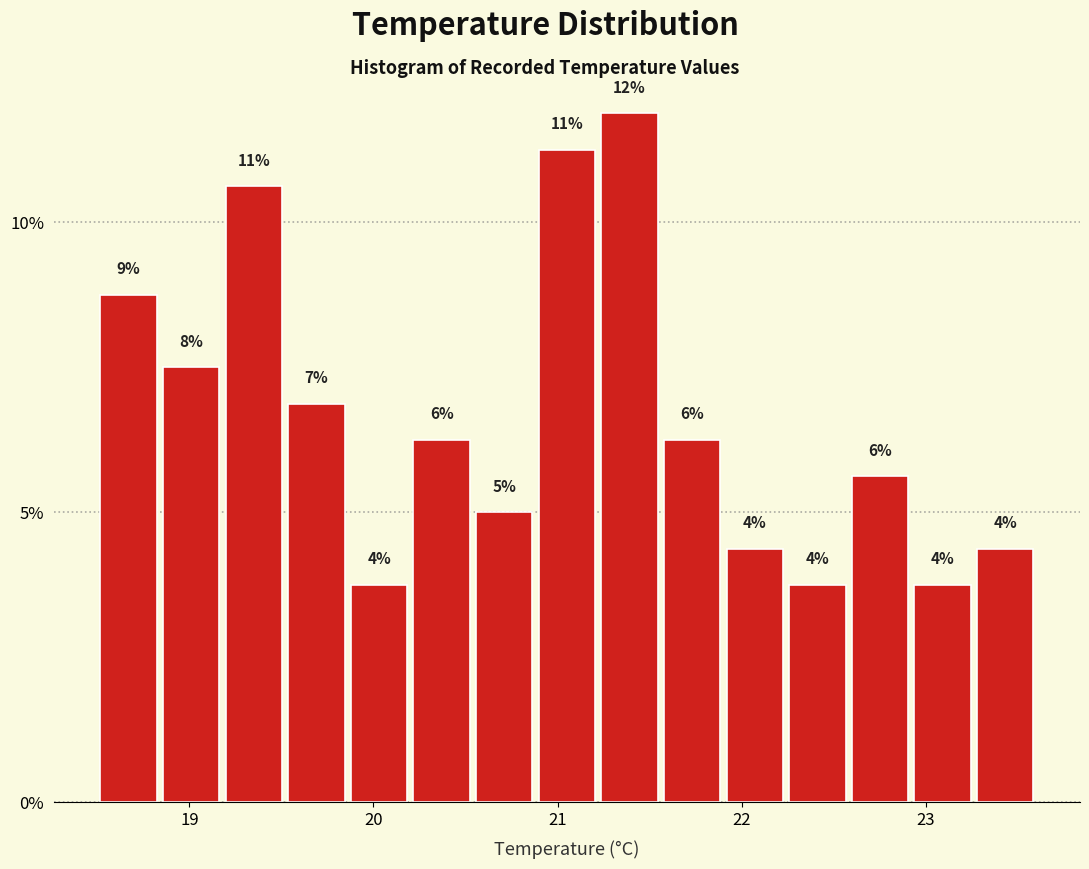

Around what value on the x-axis is the tallest bar? Give the approximate position of its centre, as read against the axis.

21.4